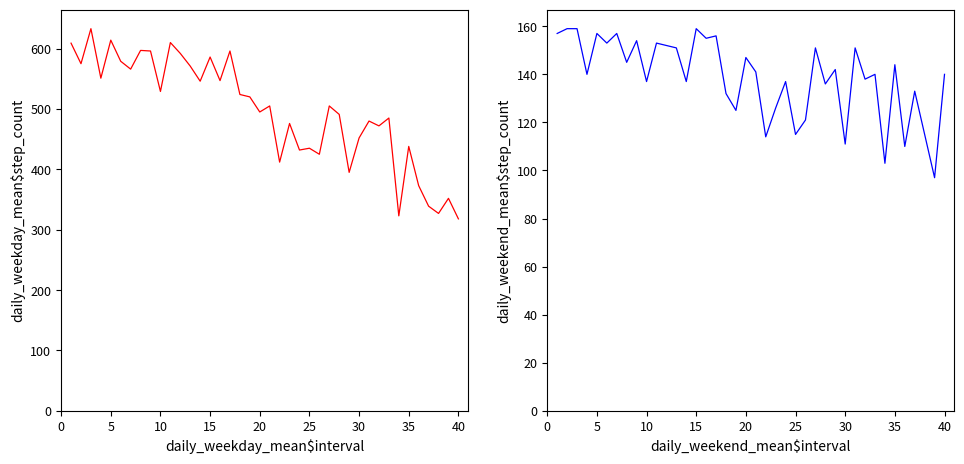

Which series has the largest total across all categories?

bAB